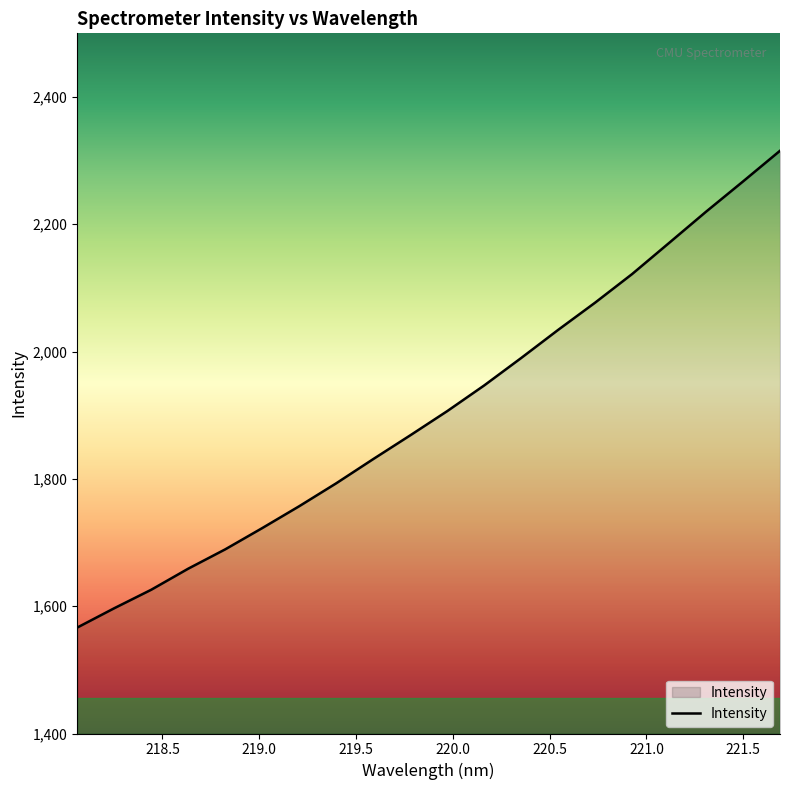

What is the difference between the maximum and minimum values?

749.1